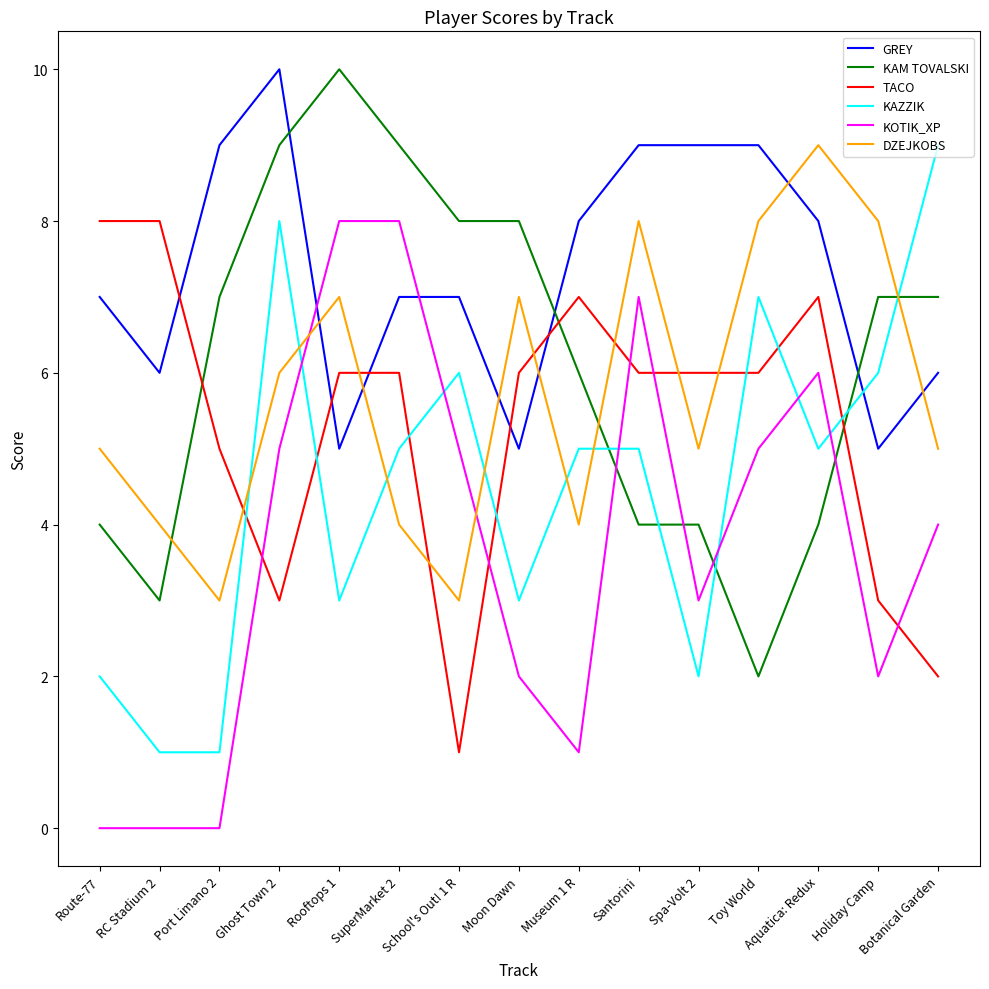

What is the difference between the highest and lowest values at School's Out! 1 R?

7